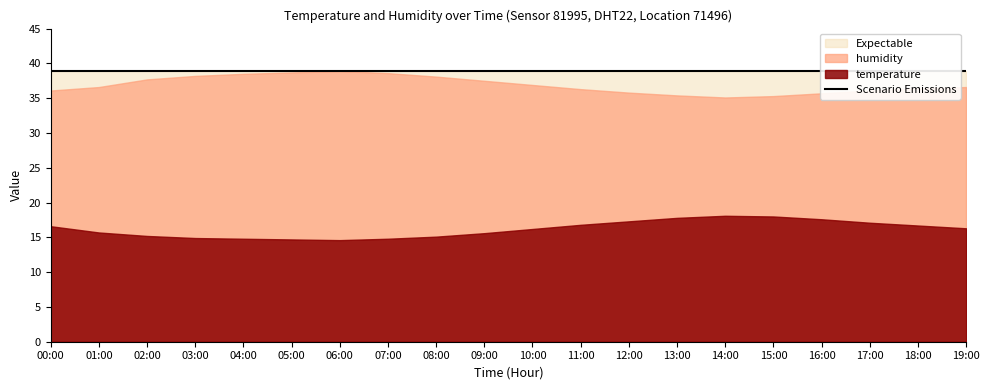

What position from the right is 16:00?

4